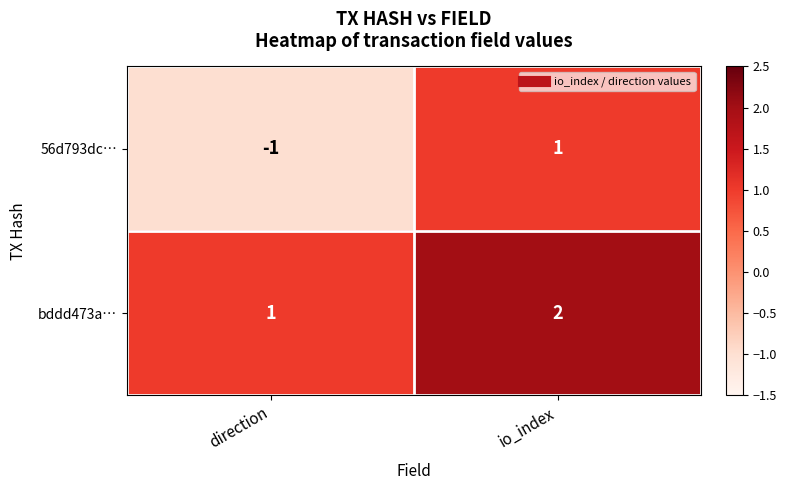

Is it true that 56d793dc… equals 0 at io_index?

False